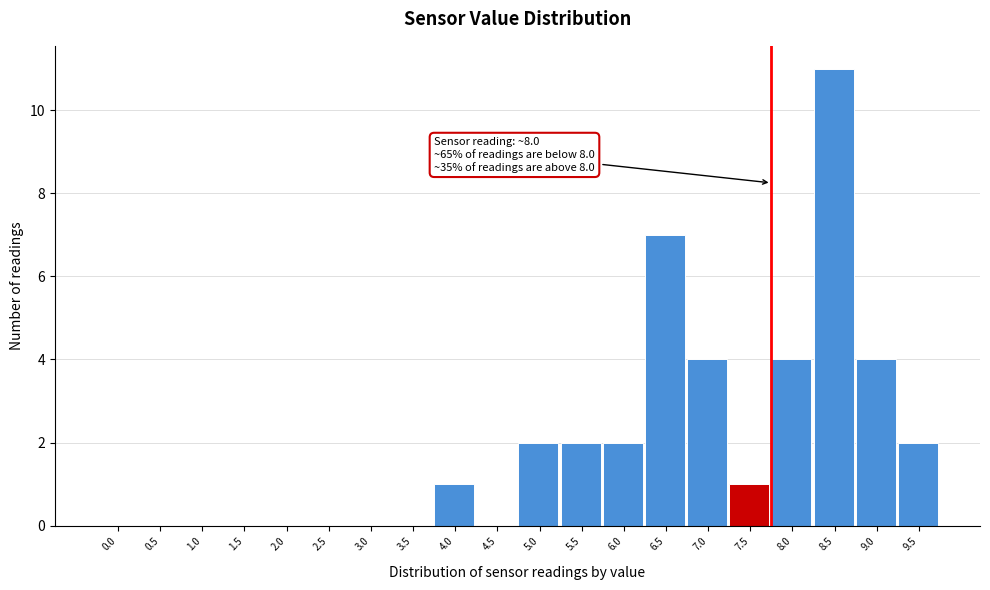

Reading left to right, what are all the values shown in this chart?

0.0=0	0.5=0	1.0=0	1.5=0	2.0=0	2.5=0	3.0=0	3.5=0	4.0=1	4.5=0	5.0=2	5.5=2	6.0=2	6.5=7	7.0=4	7.5=1	8.0=4	8.5=11	9.0=4	9.5=2